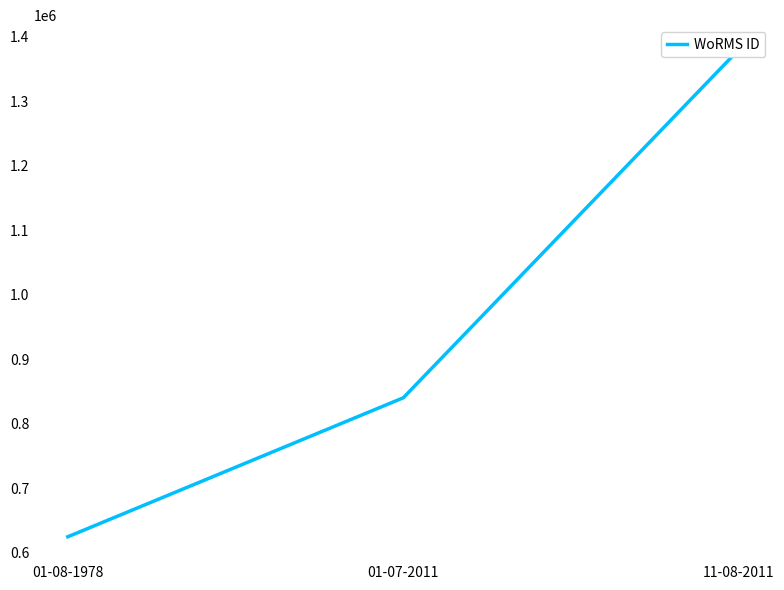

What is the change in value from 01-08-1978 to 01-07-2011?

+215523